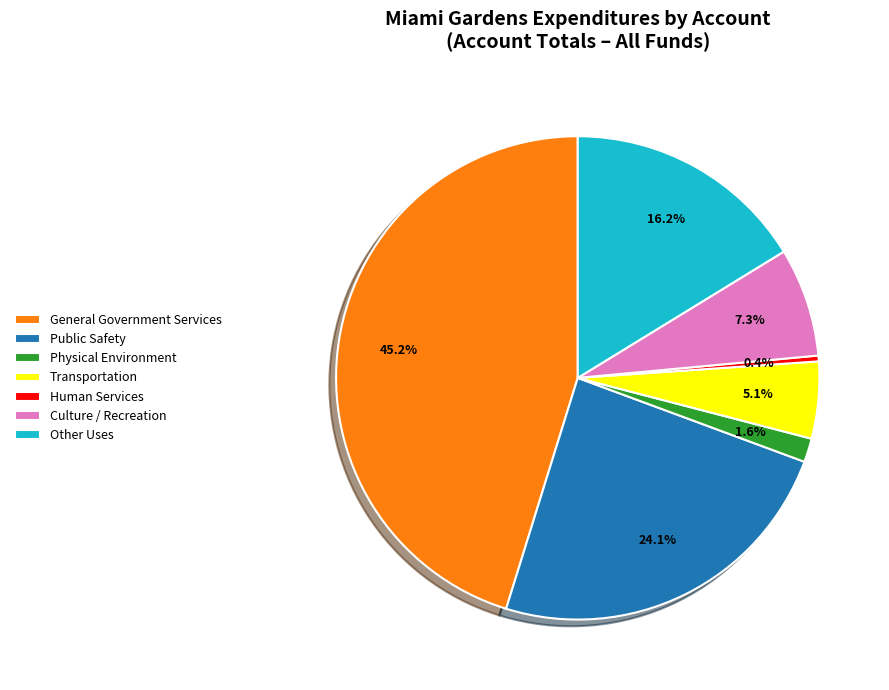

To the nearest percent, what percentage of the pie is Other Uses?

16%